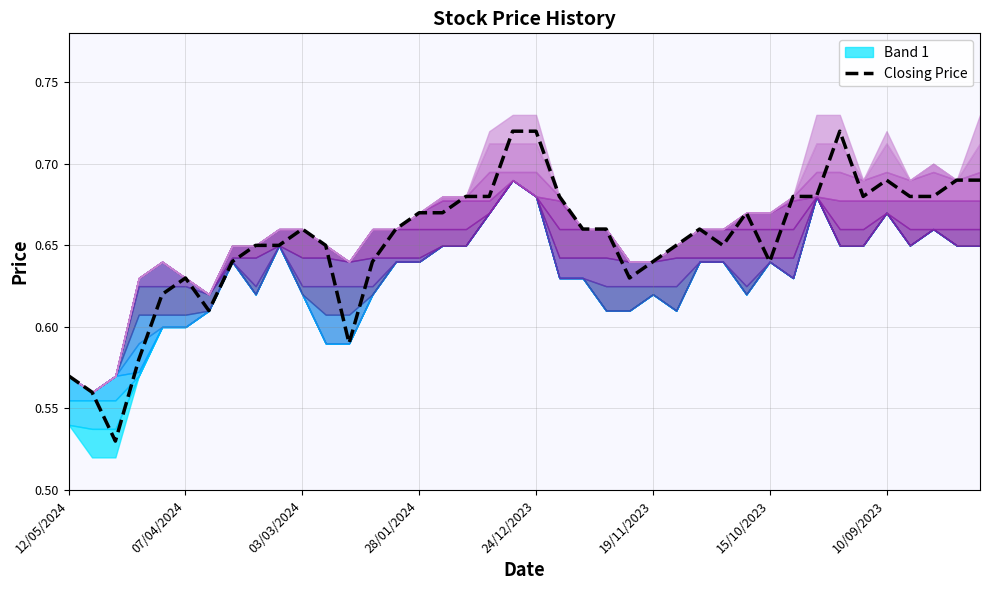

How many data points does each series have?

40